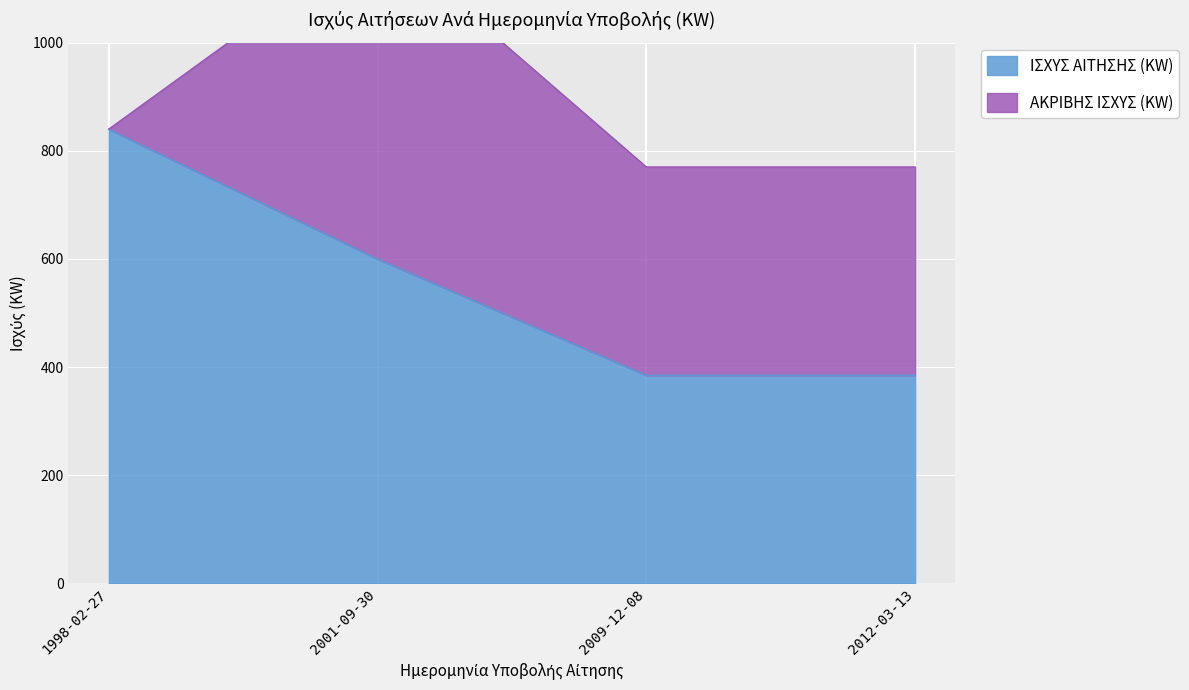

Is it true that ΑΚΡΙΒΗΣ ΙΣΧΥΣ (KW) equals -335 at 1998-02-27?

False